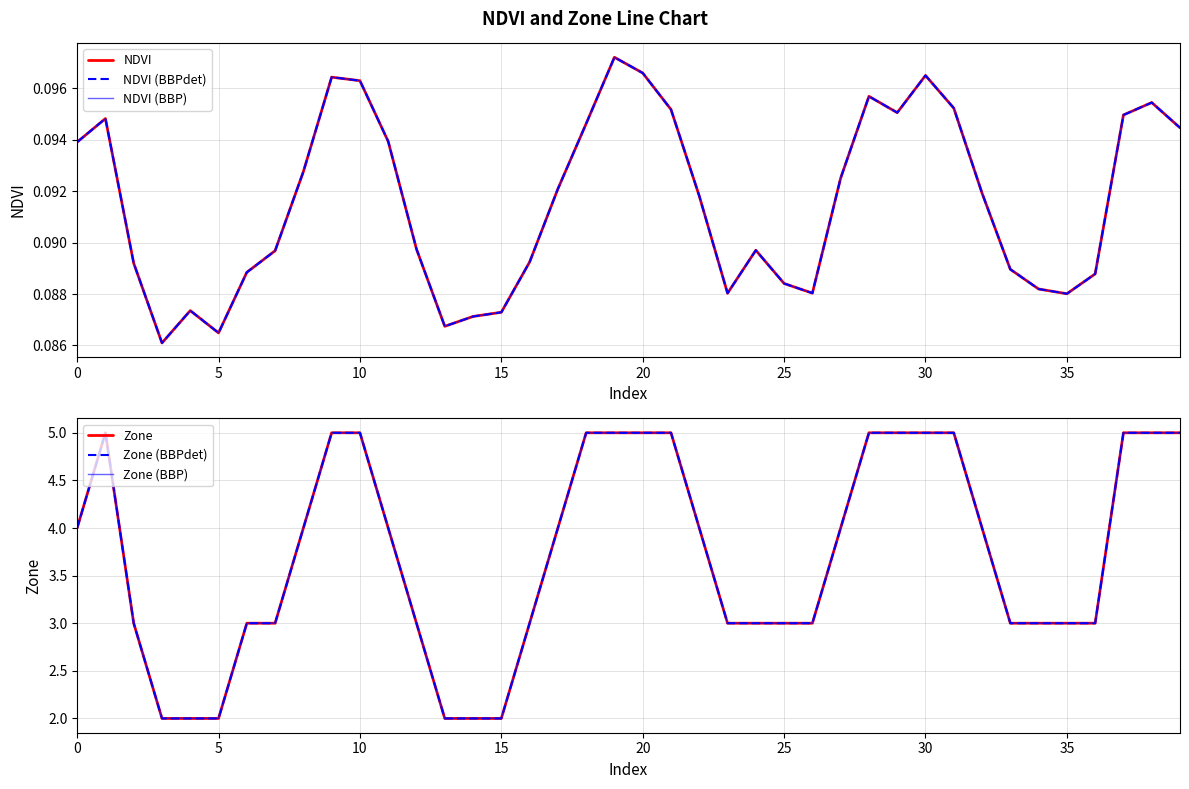

Rank the series by their maximum value, from highest to lowest.

Zone, Zone (BBPdet), Zone (BBP), NDVI, NDVI (BBPdet), NDVI (BBP)